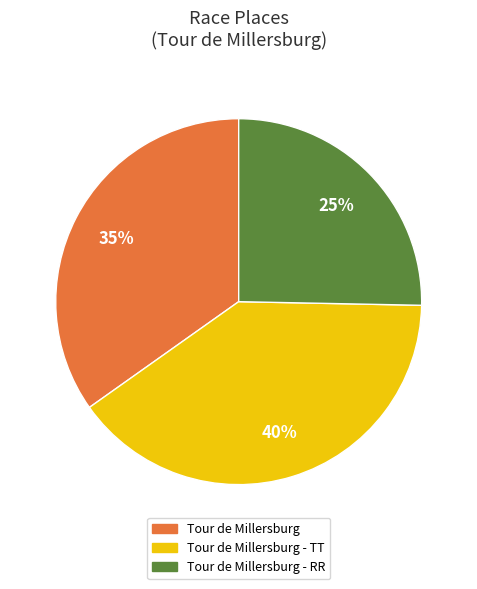

To the nearest percent, what is the difference between the largest and smallest slice percentages?

15%